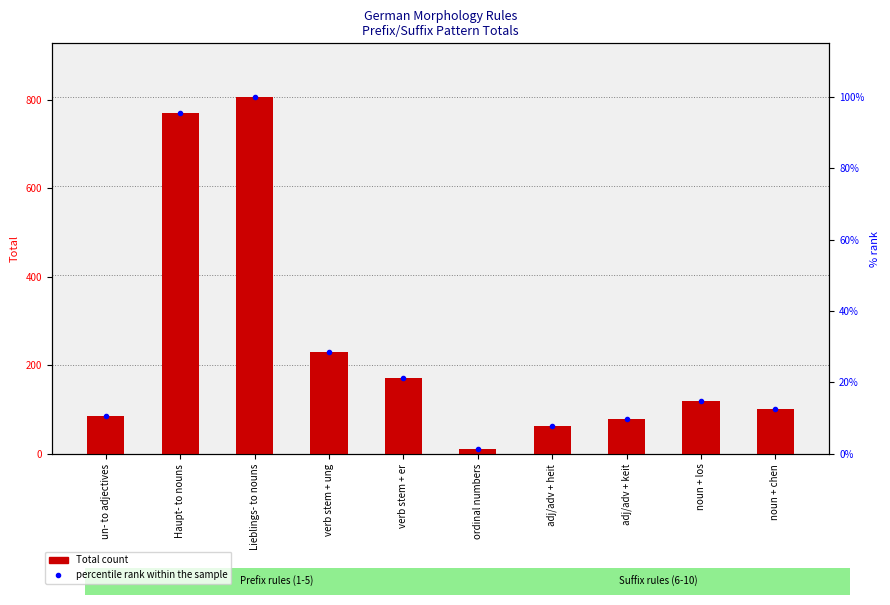

List the series in order of their overall mean, highest first.

Total, percentile rank within the sample